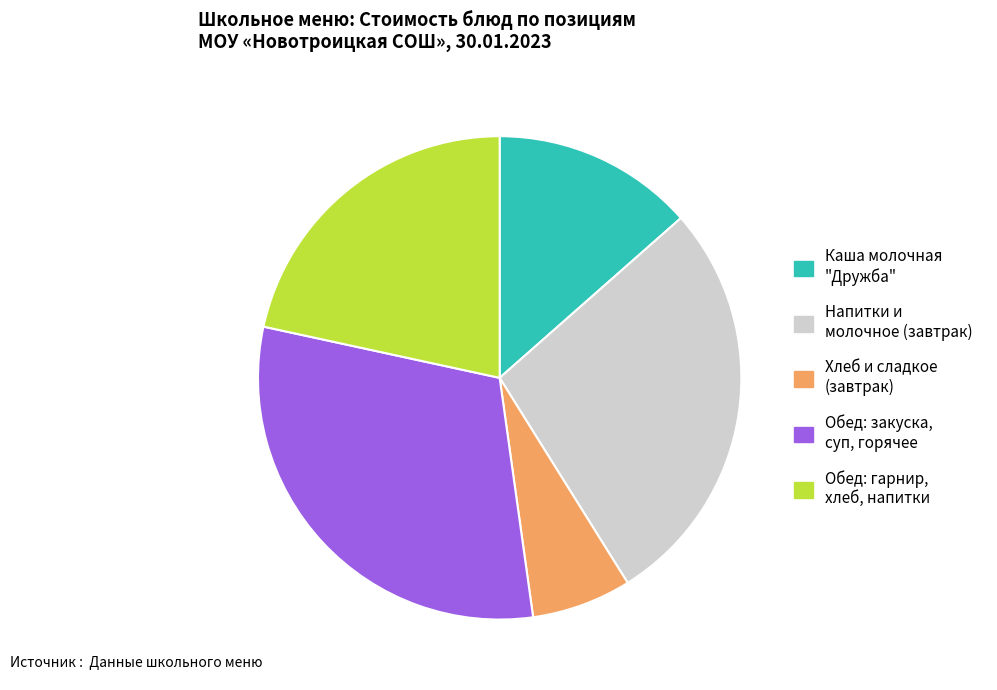

Does any single category account for the majority?

No